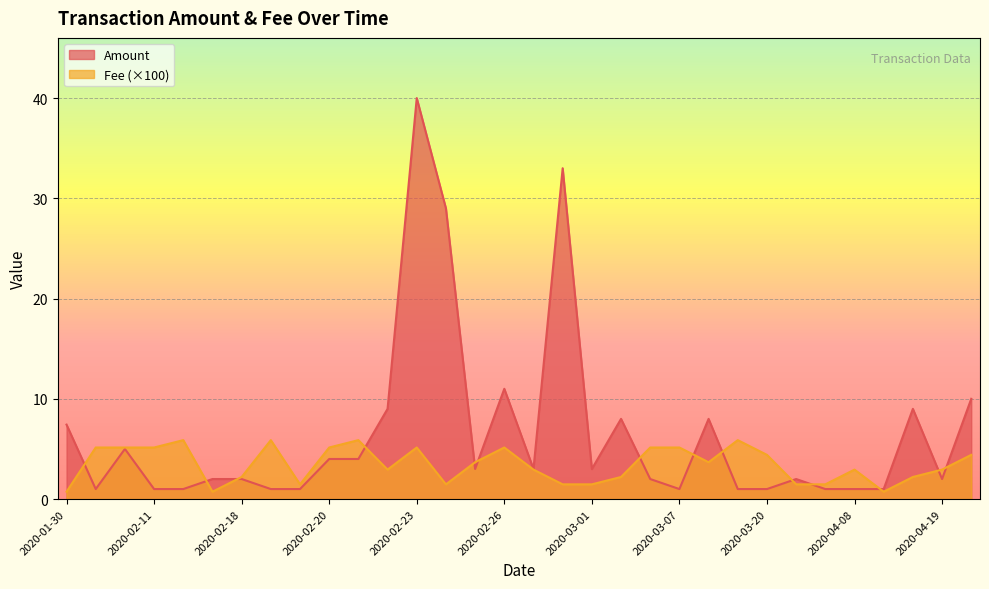

What is the spread (max minus min) of values at 2020-04-18?

6.8